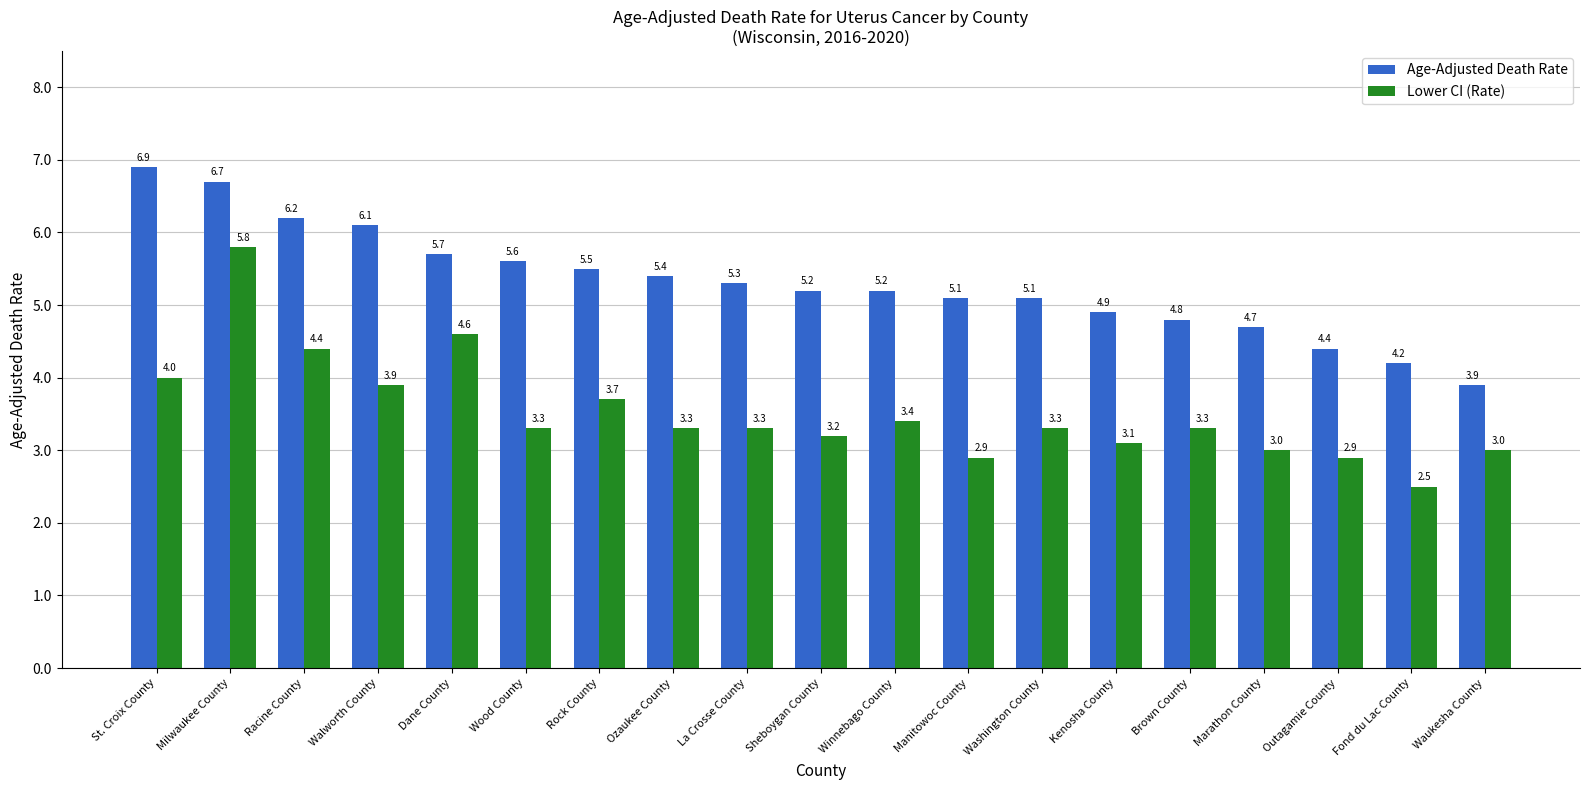

List the series in order of their overall mean, highest first.

Age-Adjusted Death Rate, Lower CI (Rate)